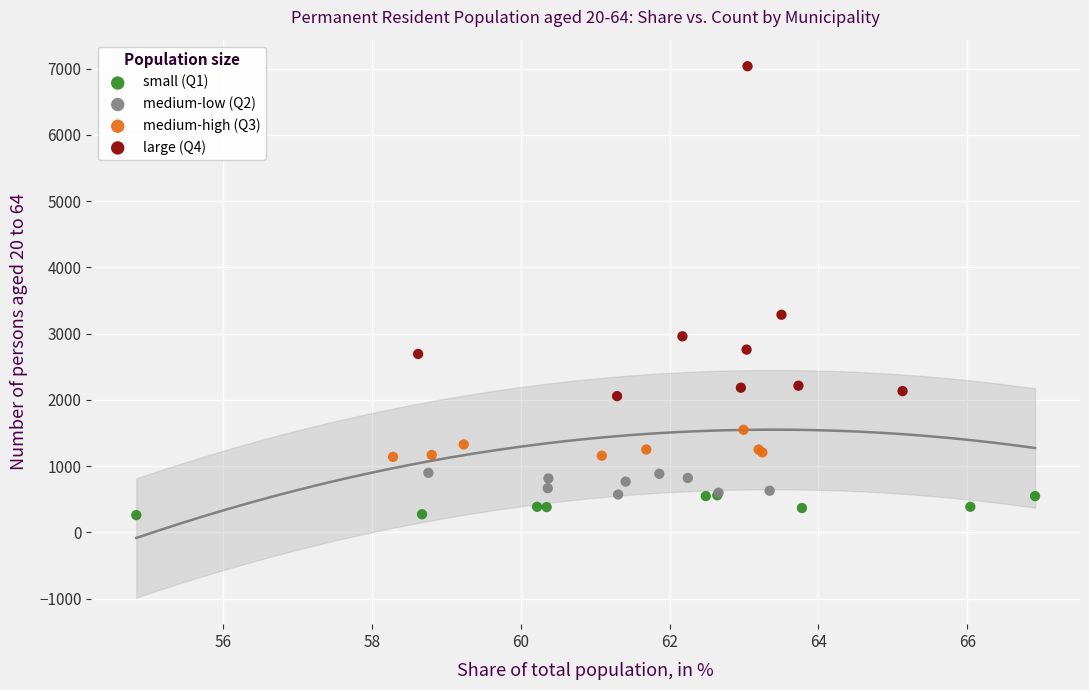

Which series has the widest spread of Y values?

large (Q4)